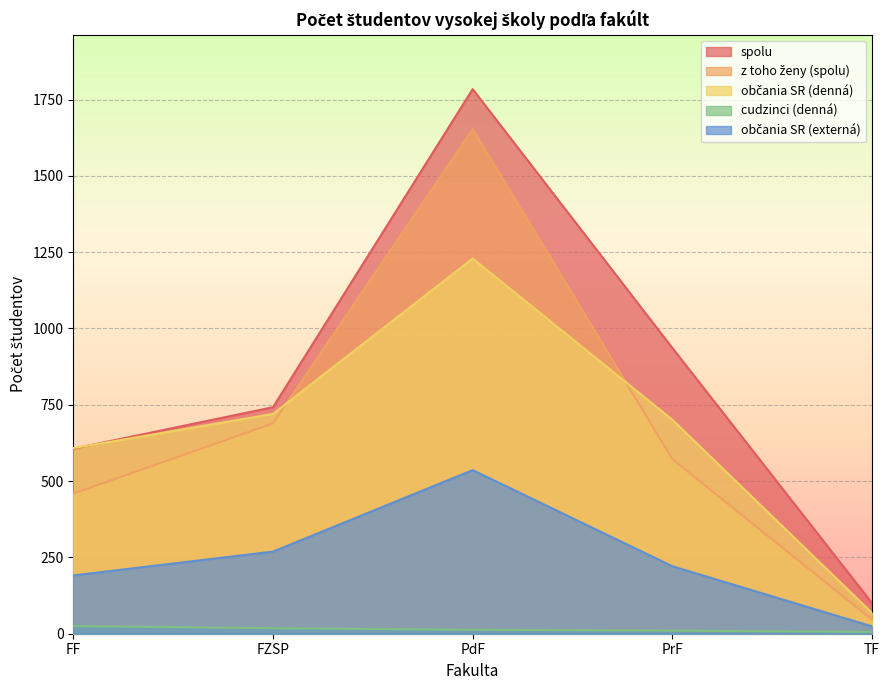

What is the difference between the second highest and second lowest values in the cudzinci (denná) series?

8